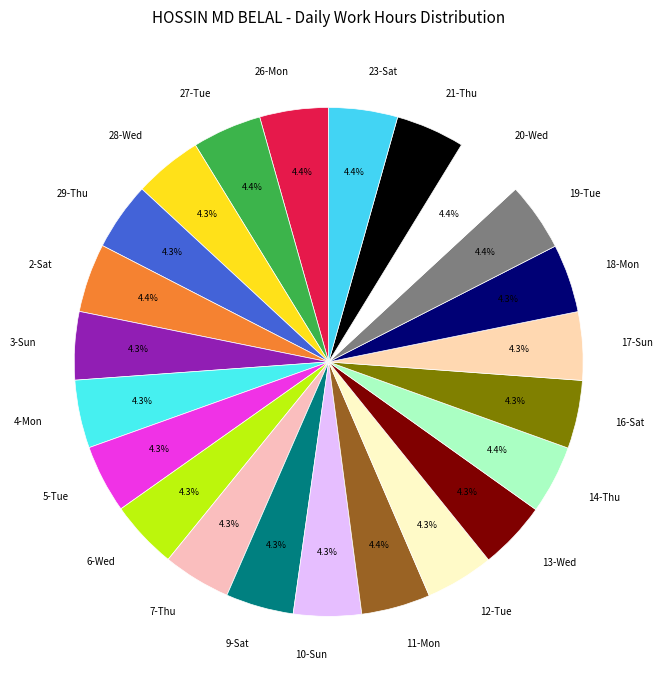

The 13-Wed slice represents 11% of the pie. True or false?

False